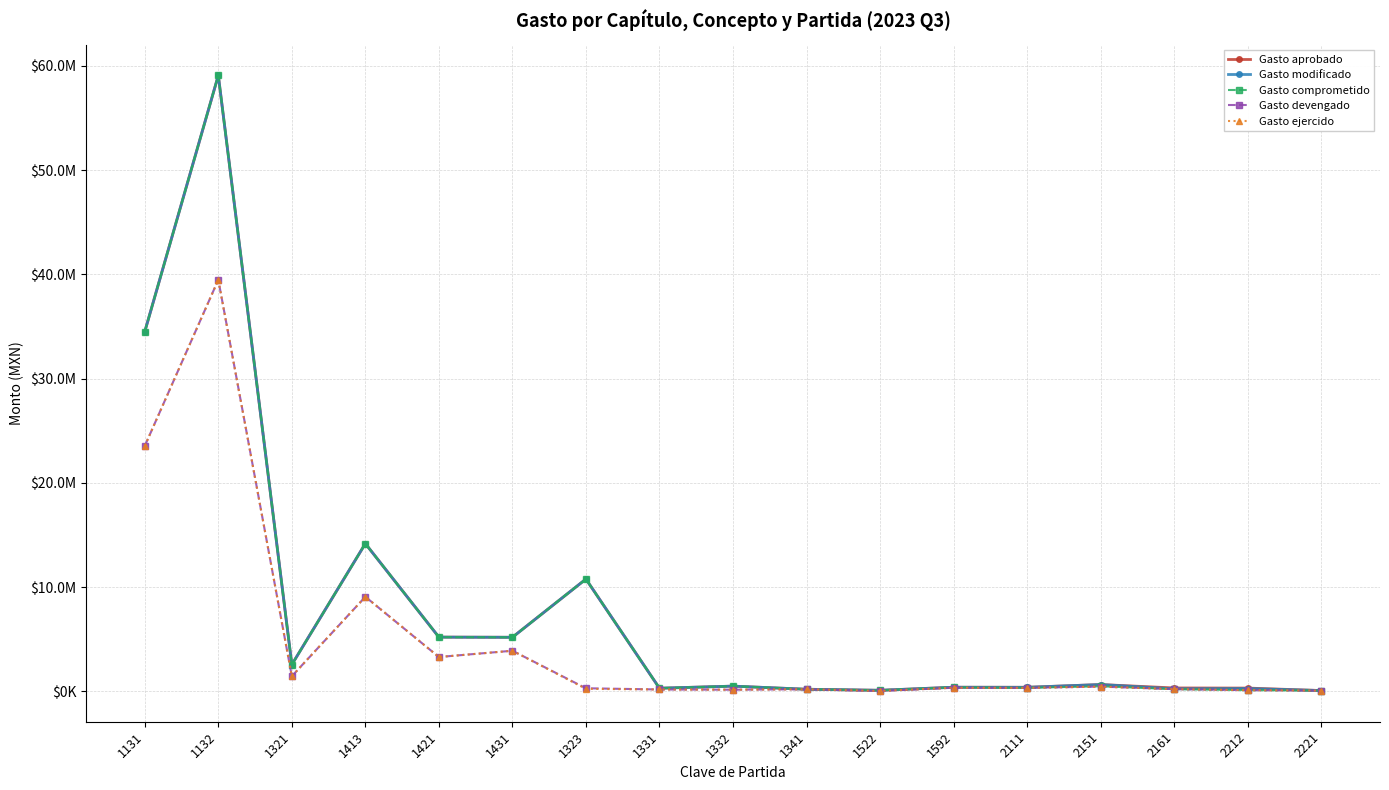

The value of Gasto ejercido at 1431 is 3895140.0. True or false?

True